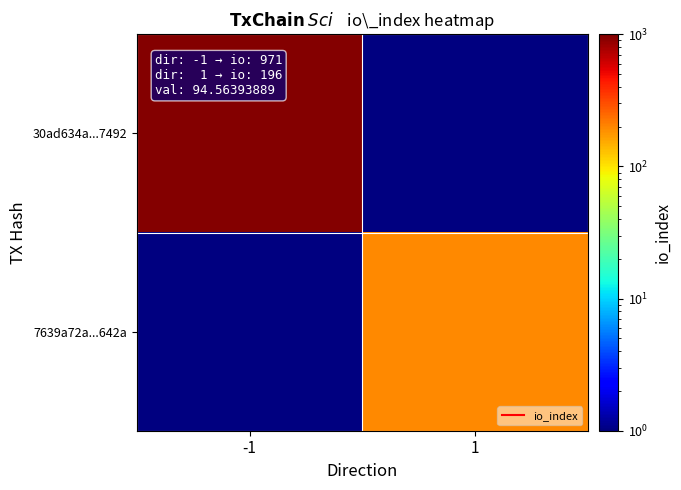

Count the number of data series in this chart.

2